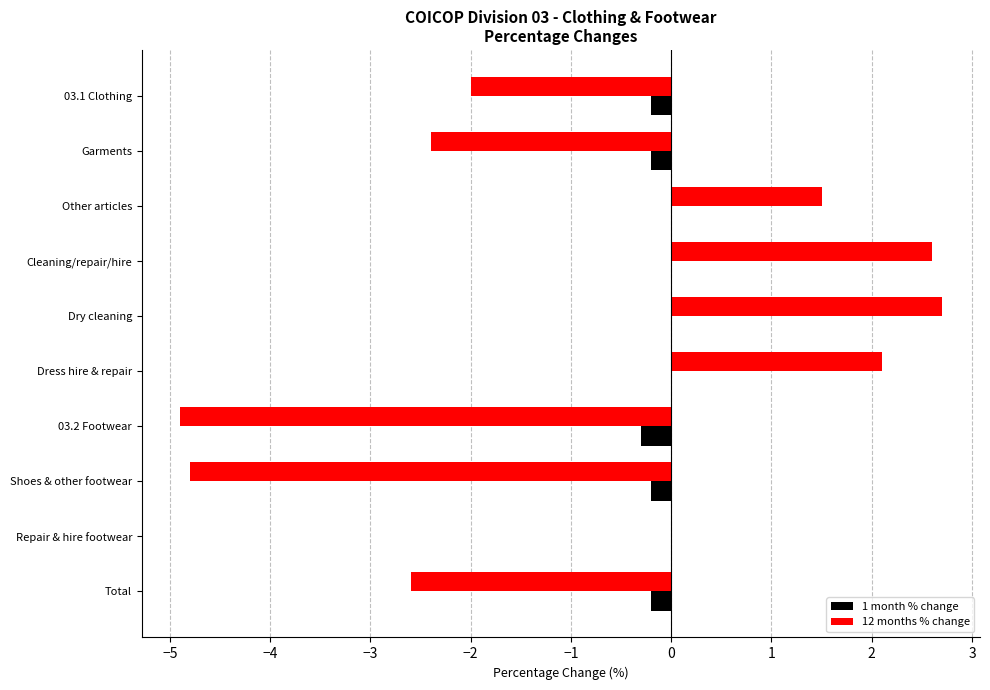

What is the greatest value displayed?

2.7